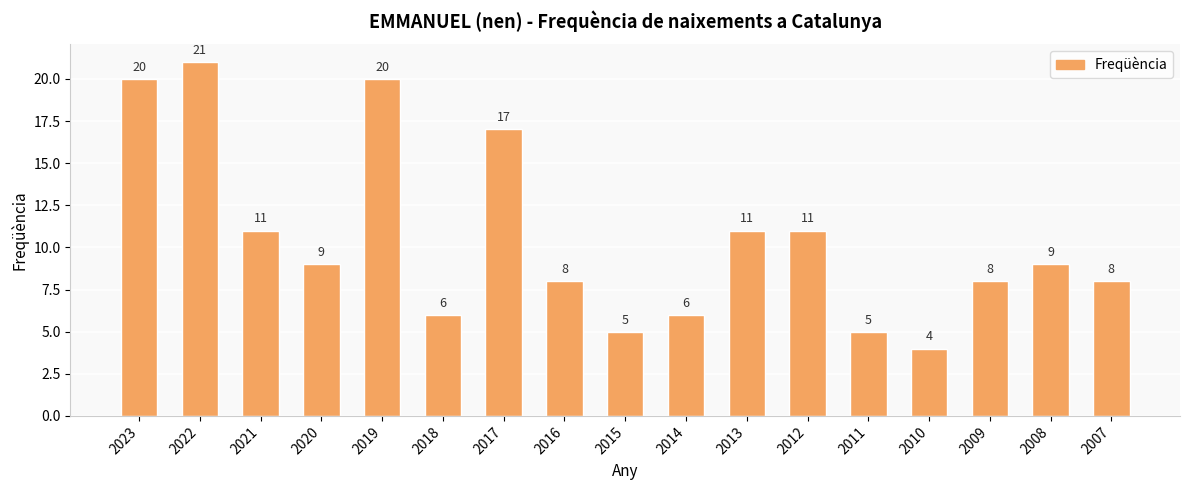

What is the difference between the maximum and second lowest values?

16